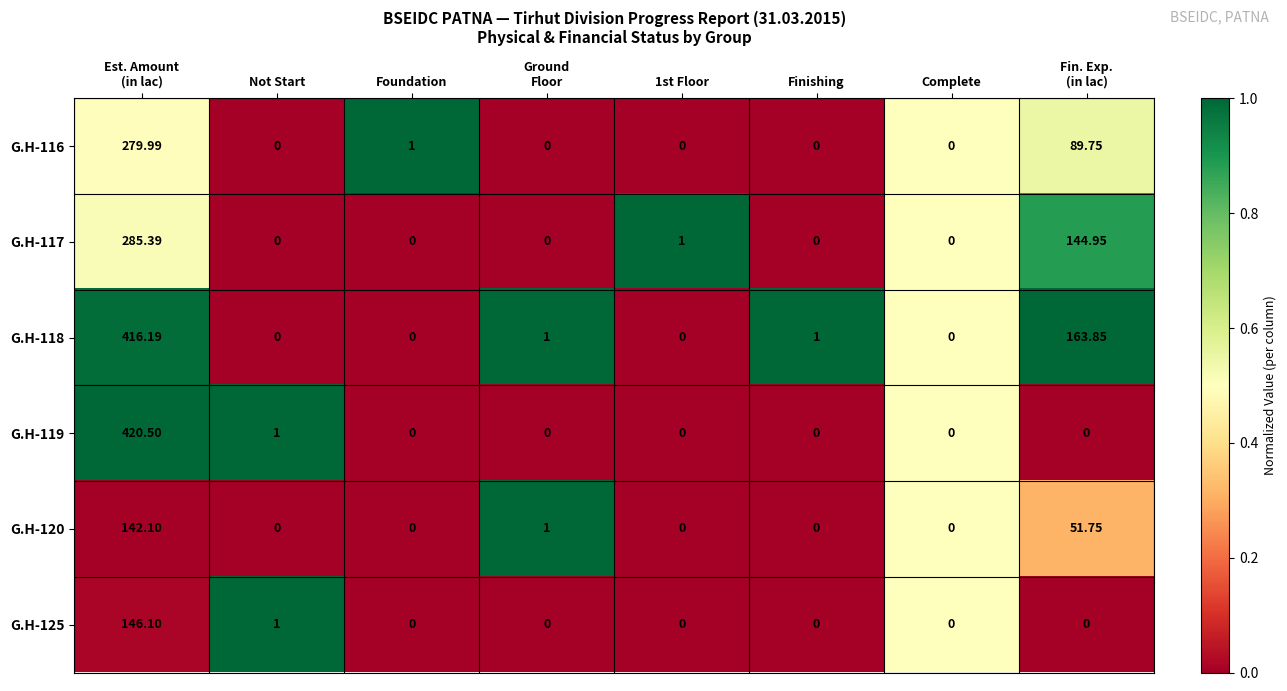

At which category is the sum across all series the highest?

Est. Amount
(in lac)